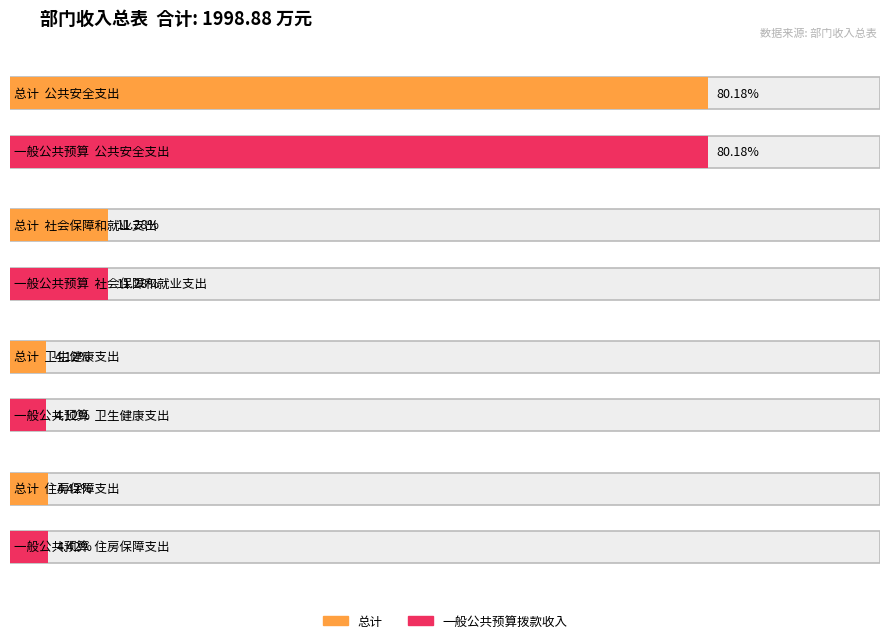

Is it true that 总计 equals 88.3 at 住房保障支出?

True